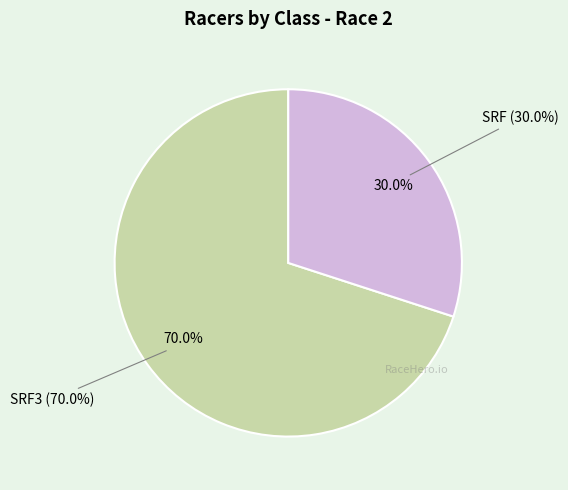

True or false: SRF3 accounts for 70% of the total.

True